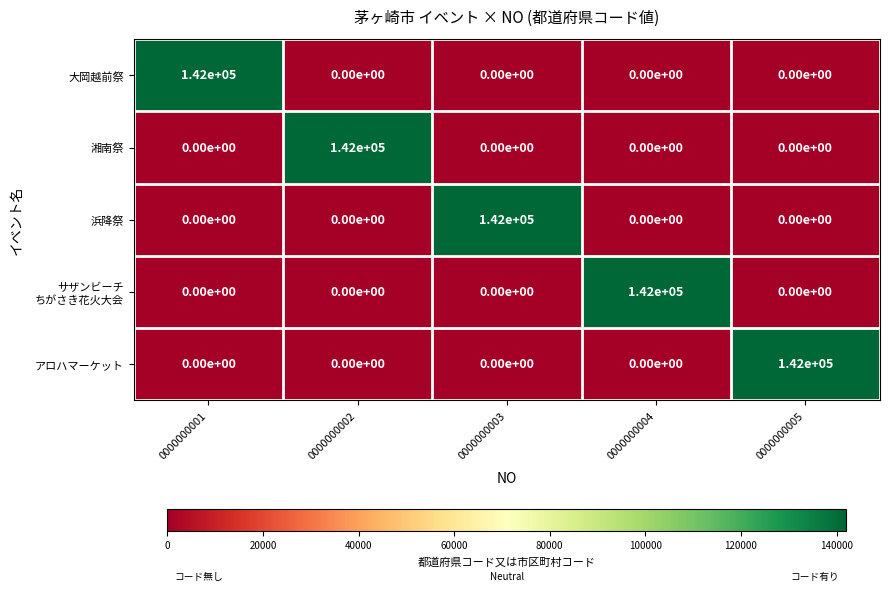

What is the difference between the highest and lowest values at 0000000001?

142000